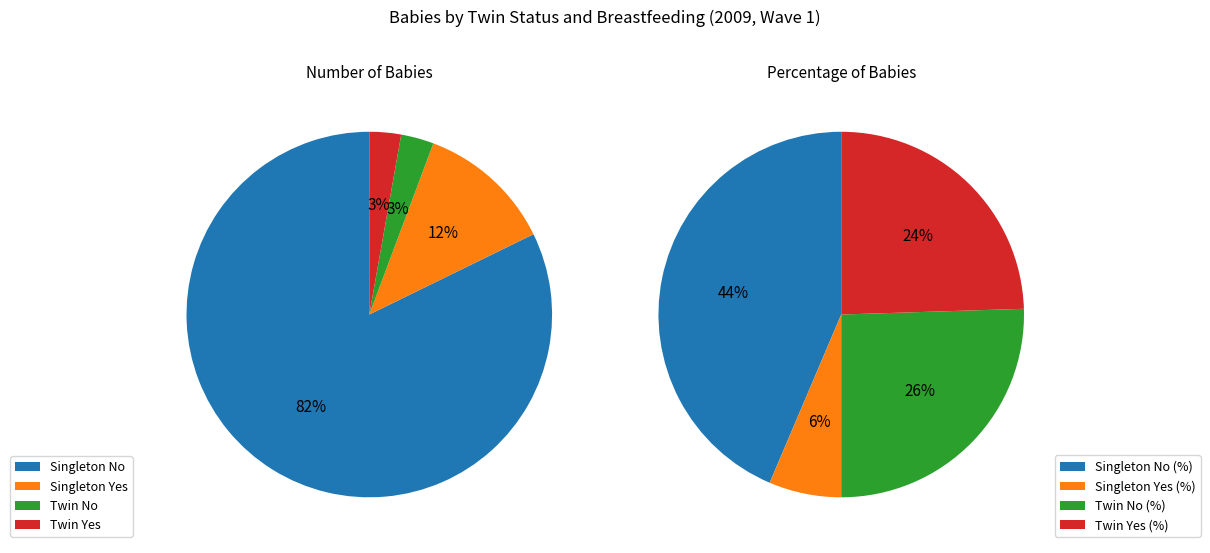

To the nearest percent, what percentage of the pie is Singleton No?

82%